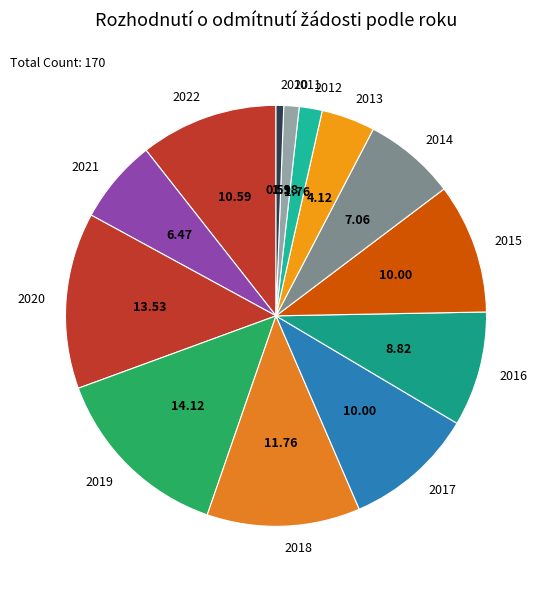

How many slices are in this pie chart?

13